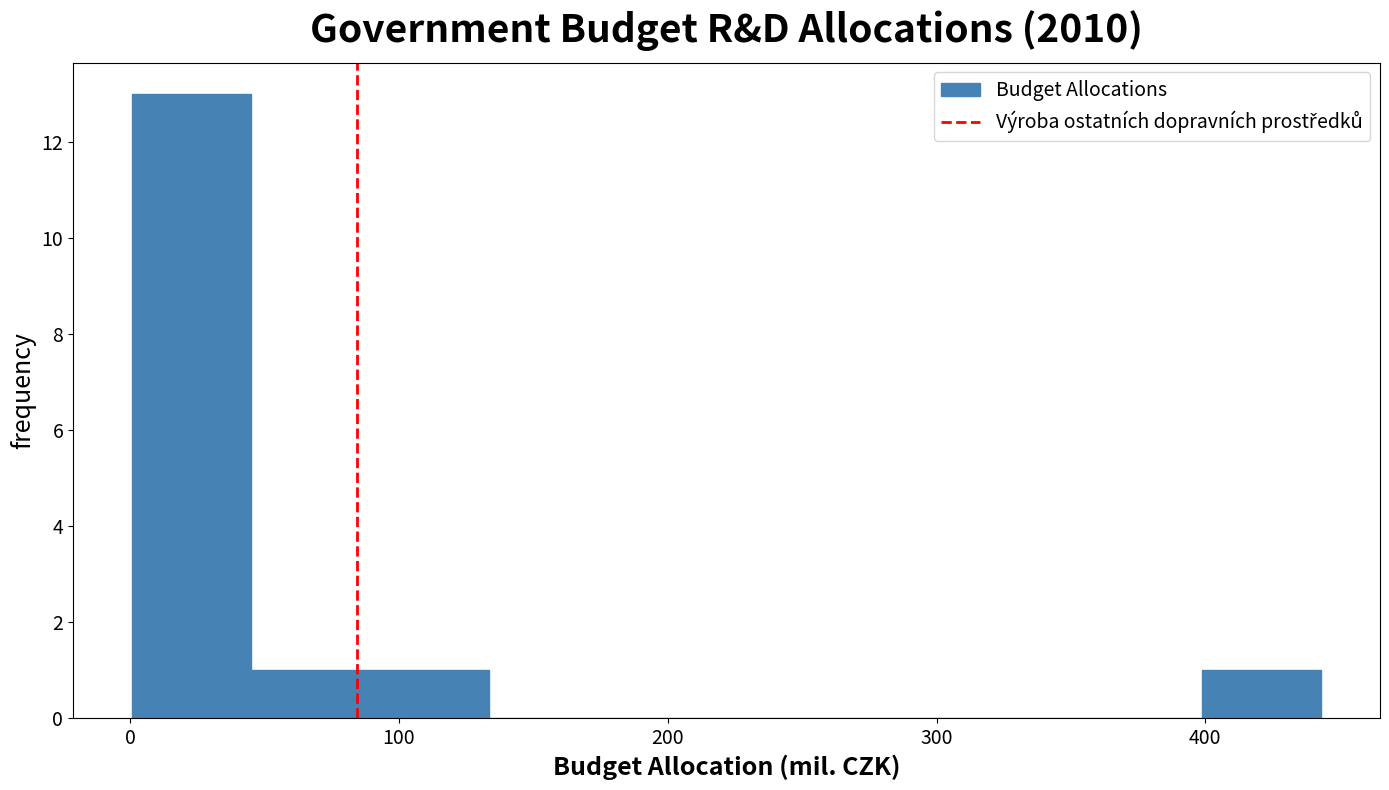

Reading left to right, transcribe this chart: for each bar, give the range it covers on the x-axis and its height. Neither the bar edges nor the heights are printed on the chart, so give them approximately, as read against the axes.

0 to 50: 13
50 to 90: 1
90 to 130: 1
130 to 180: 0
180 to 220: 0
220 to 270: 0
270 to 310: 0
310 to 350: 0
350 to 400: 0
400 to 440: 1